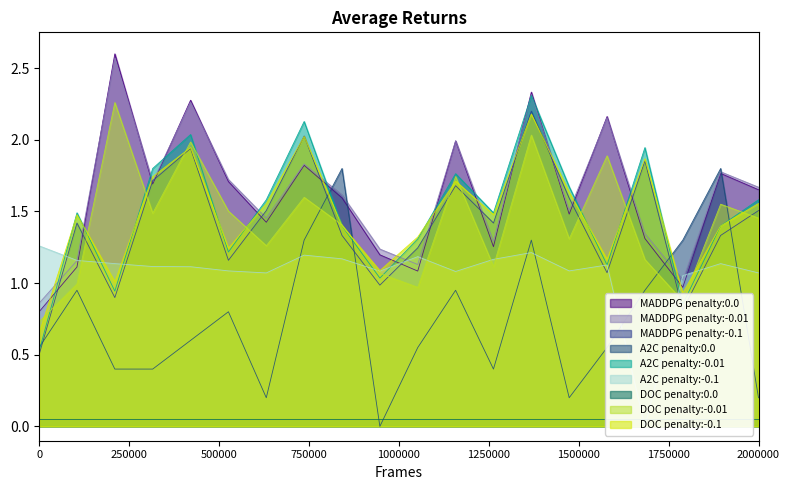

True or false: A2C penalty:0.0 has a value of 0.2 at 2000000.

True